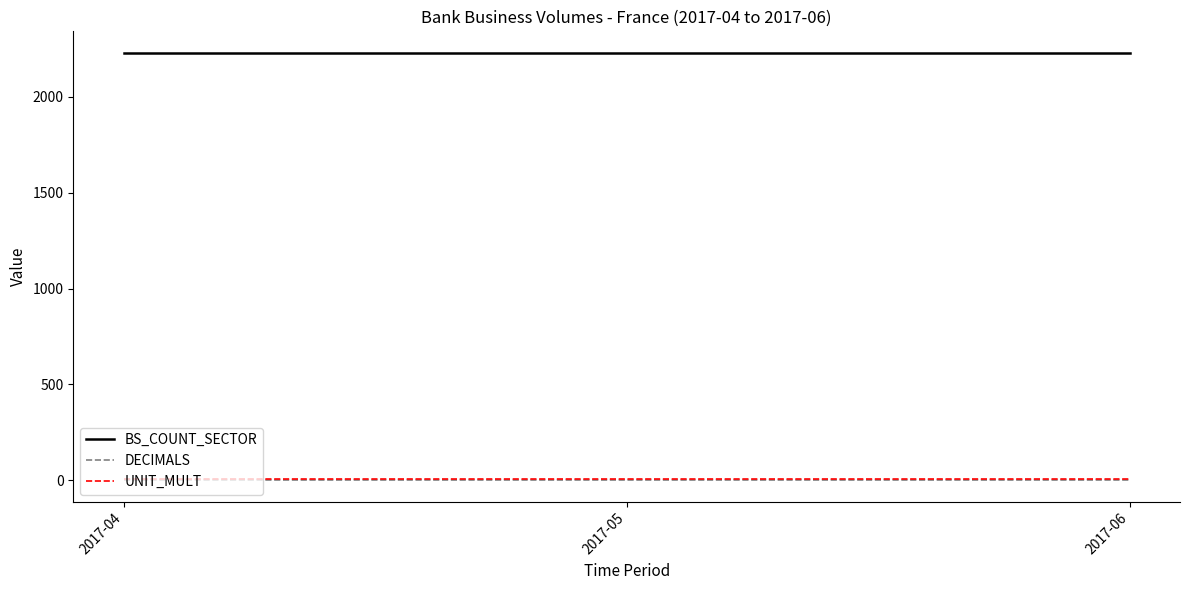

Which series has the largest total across all categories?

BS_COUNT_SECTOR